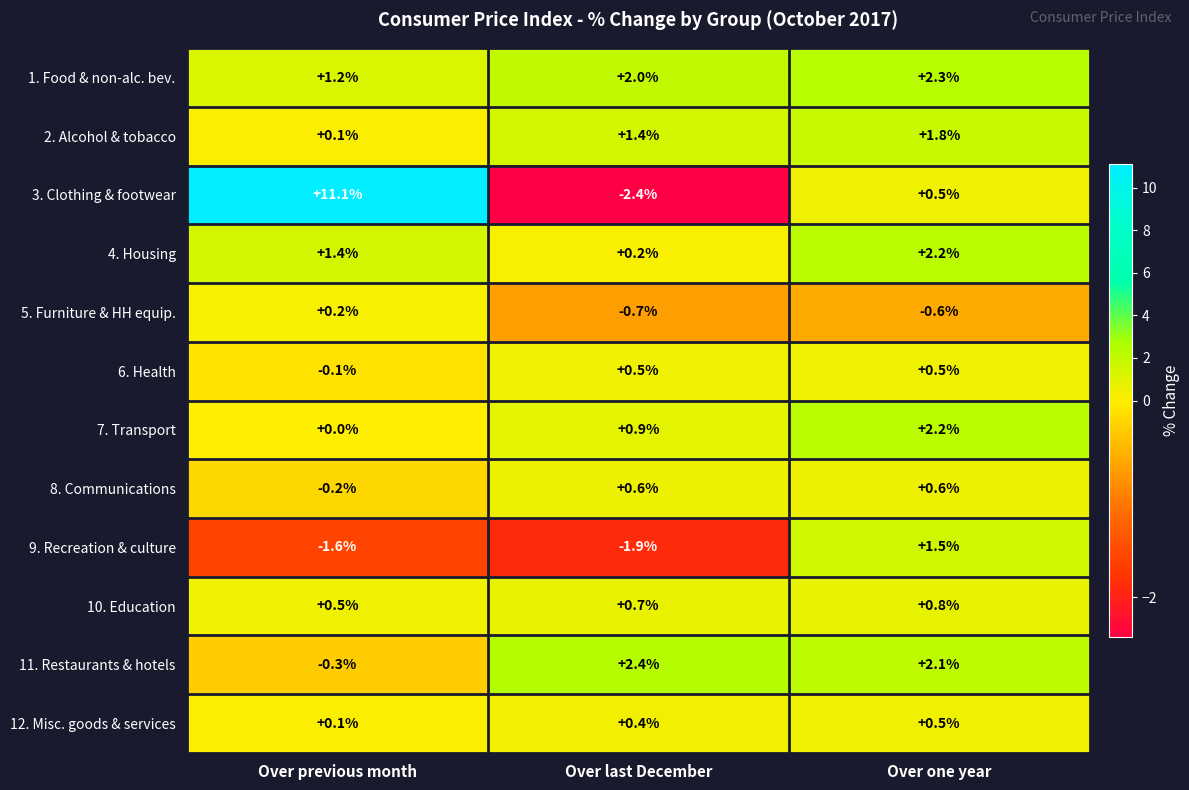

How many values in the 11. Restaurants & hotels series exceed 2?

2